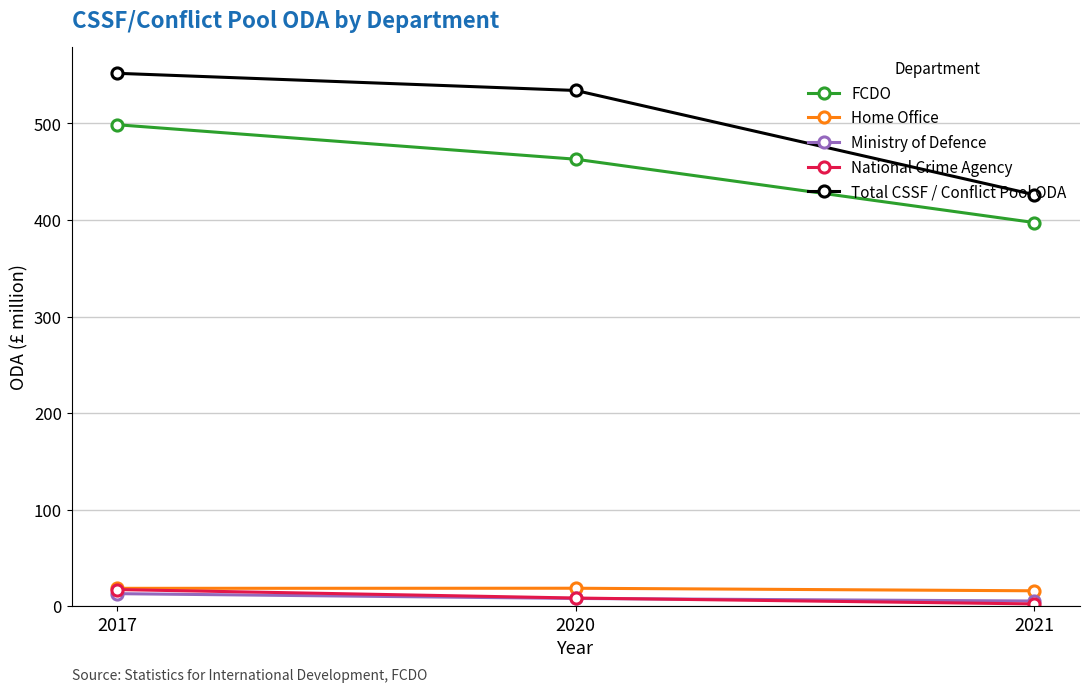

What is the sum of all Ministry of Defence values?

26.6